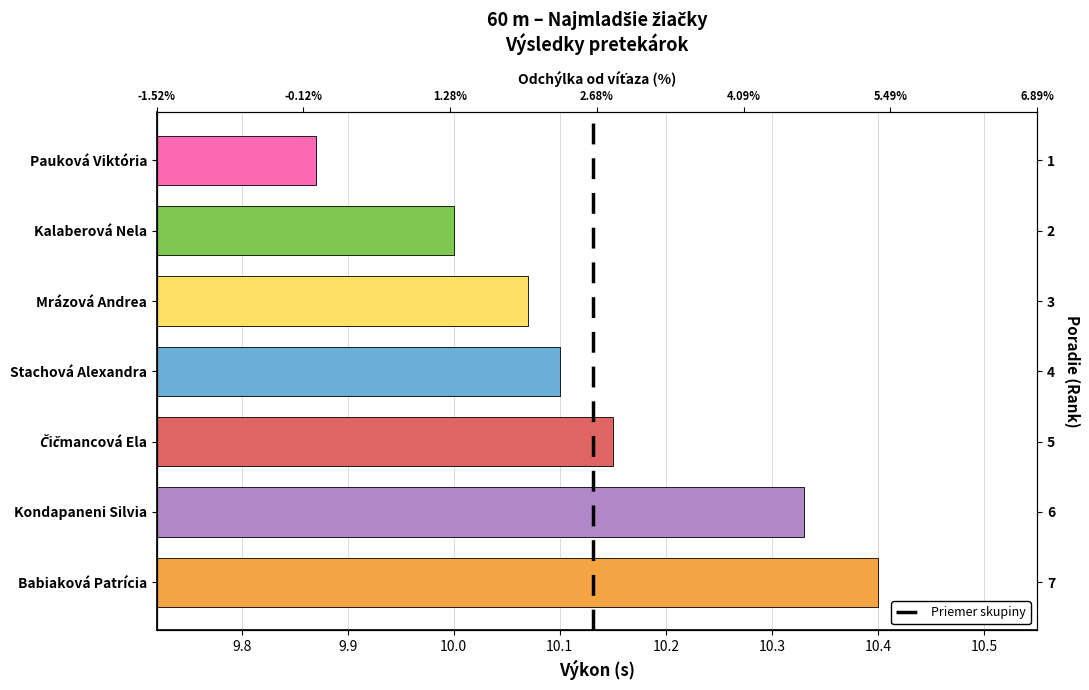

What position from the left is Čičmancová Ela?

5